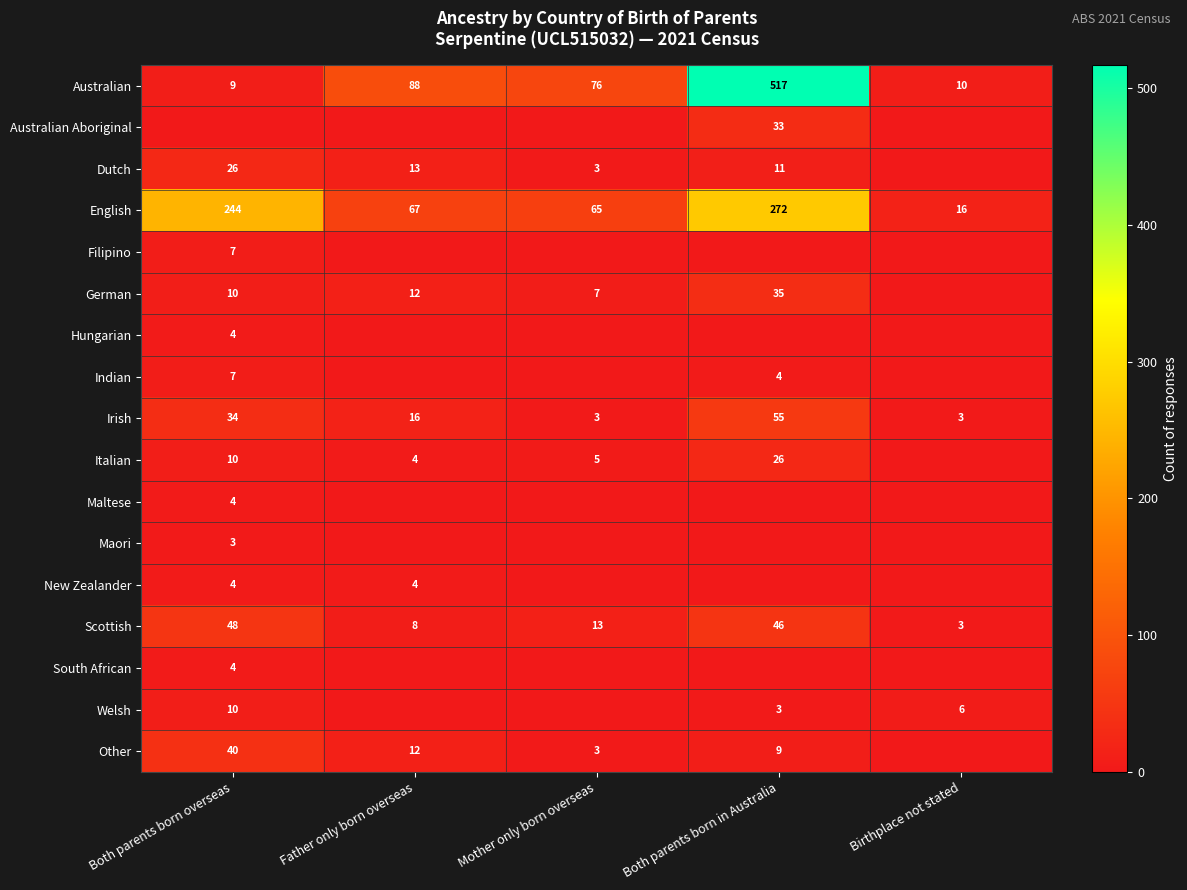

True or false: Dutch has a value of 3 at Mother only born overseas.

True